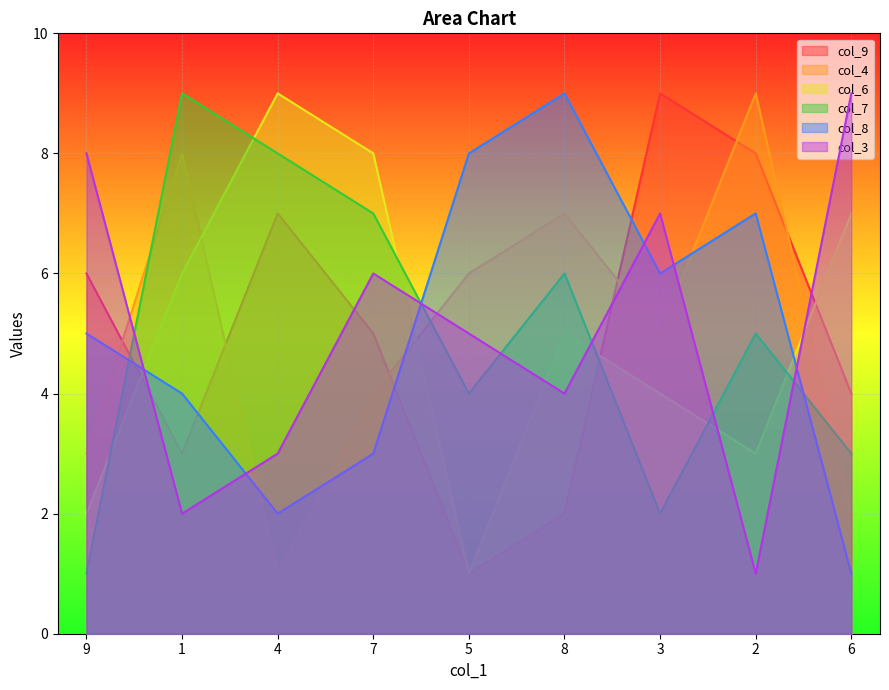

Count the col_8 values in the range 3 to 7.

5